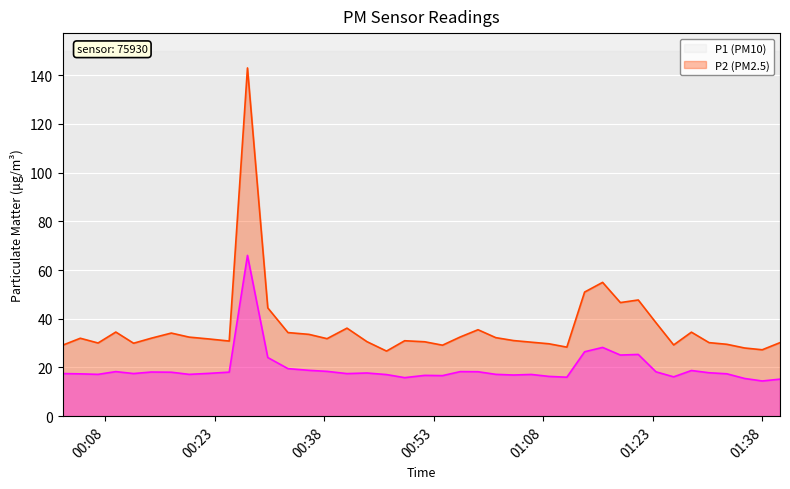

What is the greatest value displayed?

143.0